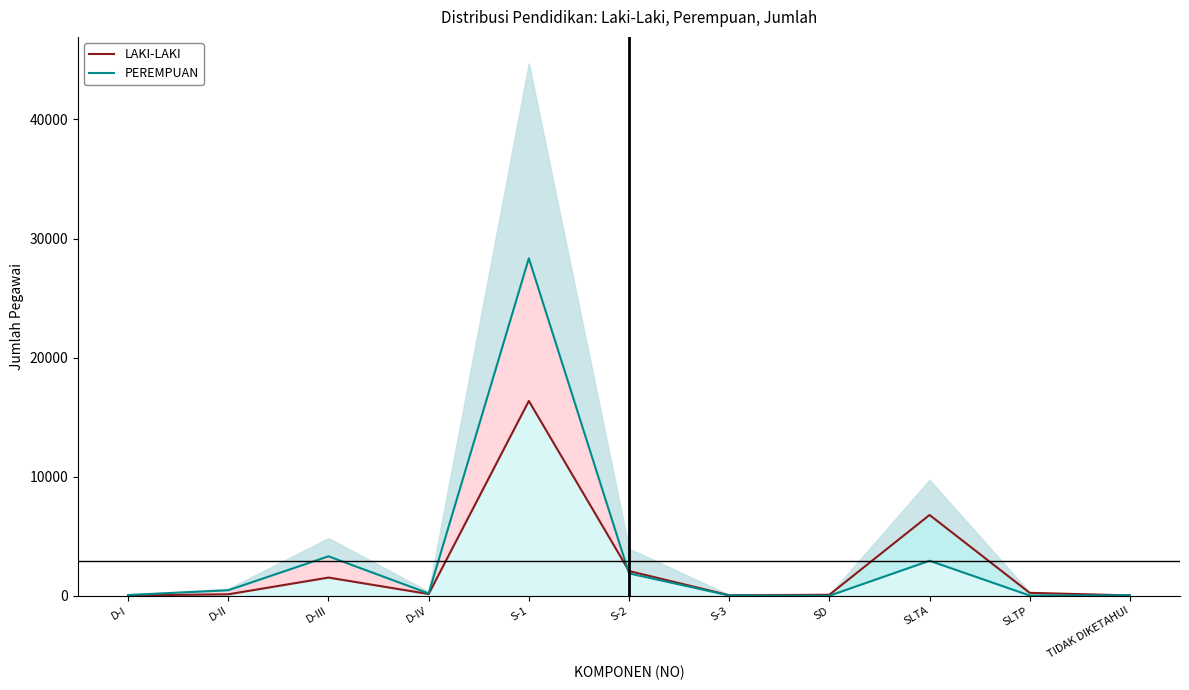

Is the value of PEREMPUAN at D-IV greater than the value of LAKI-LAKI at D-III?

No